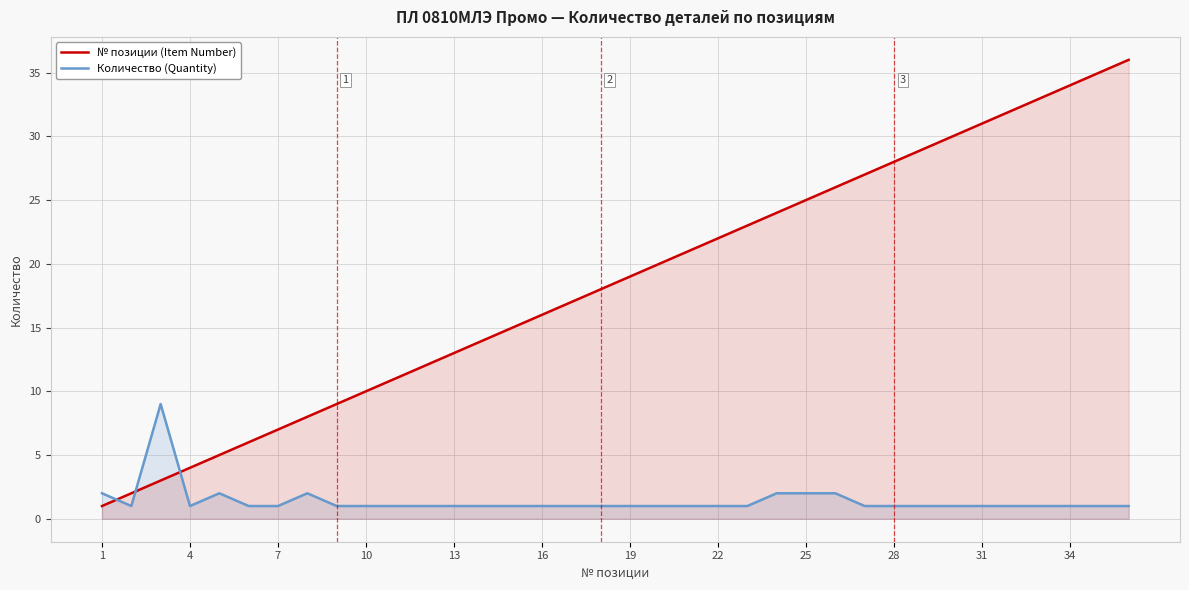

True or false: Количество (Quantity) has more than 2 points higher than both neighbors.

True